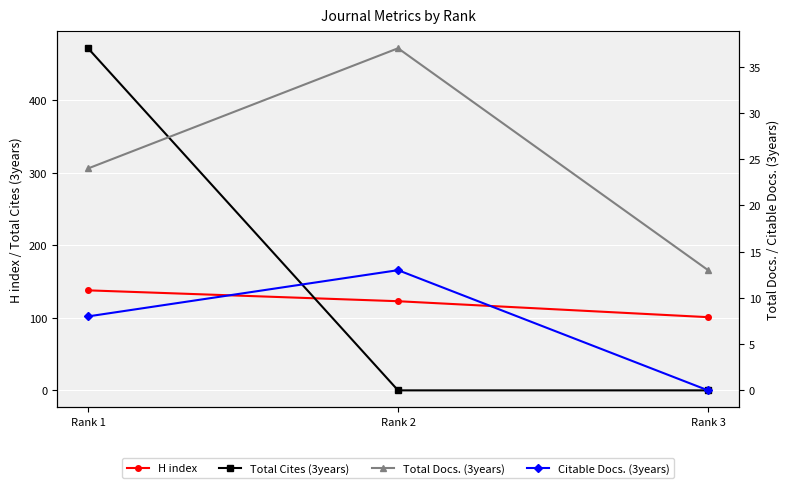

What are all the series names shown in the legend?

H index, Total Cites (3years), Total Docs. (3years), Citable Docs. (3years)